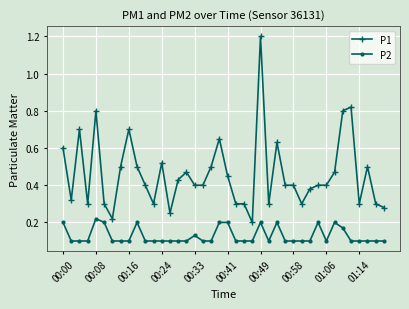

What is the maximum value shown in the chart?

1.2